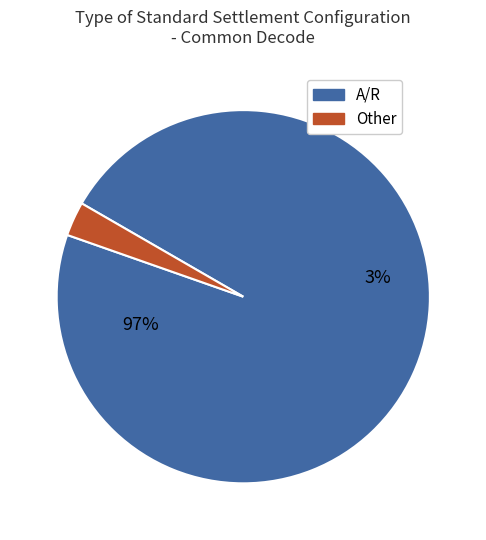

Which category has the smallest portion of the pie?

Other